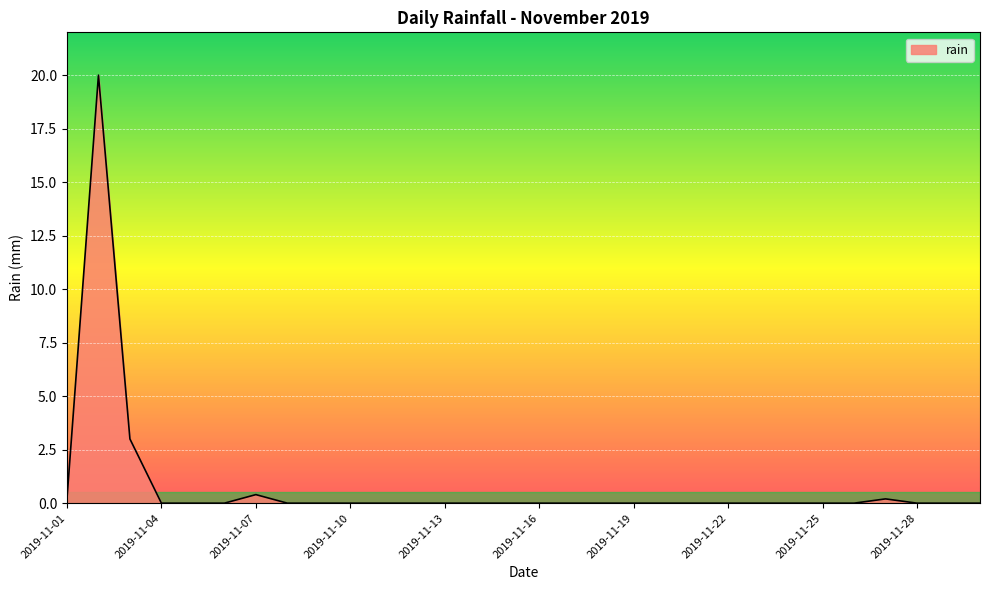

What is the difference between the maximum and minimum values?

20.0